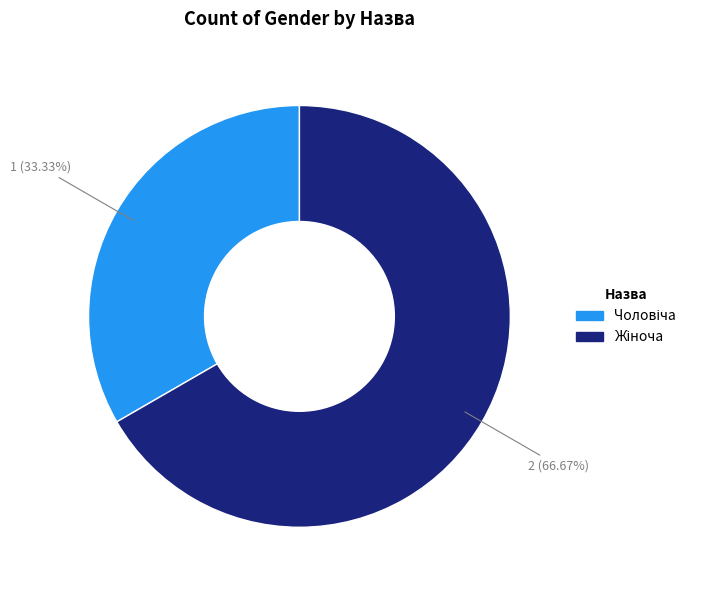

Count the number of slices in the pie.

2